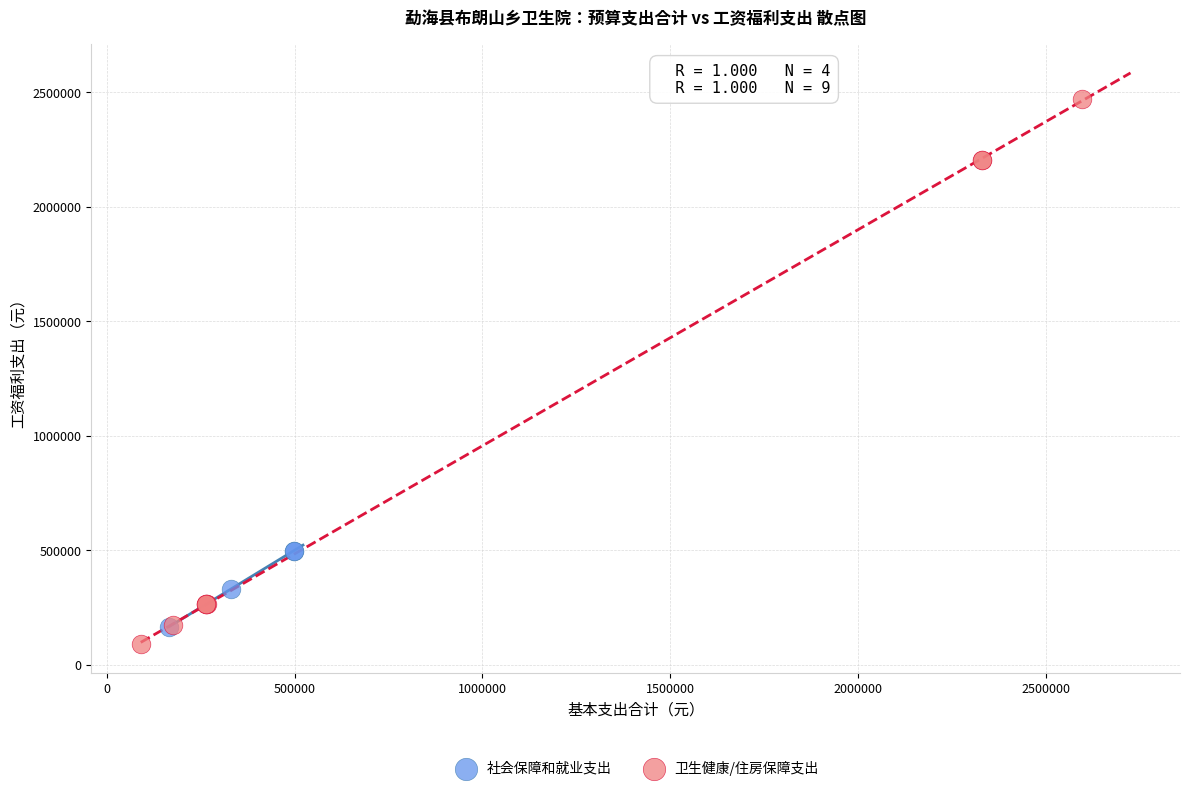

Which series reaches the minimum Y coordinate?

卫生健康/住房保障支出